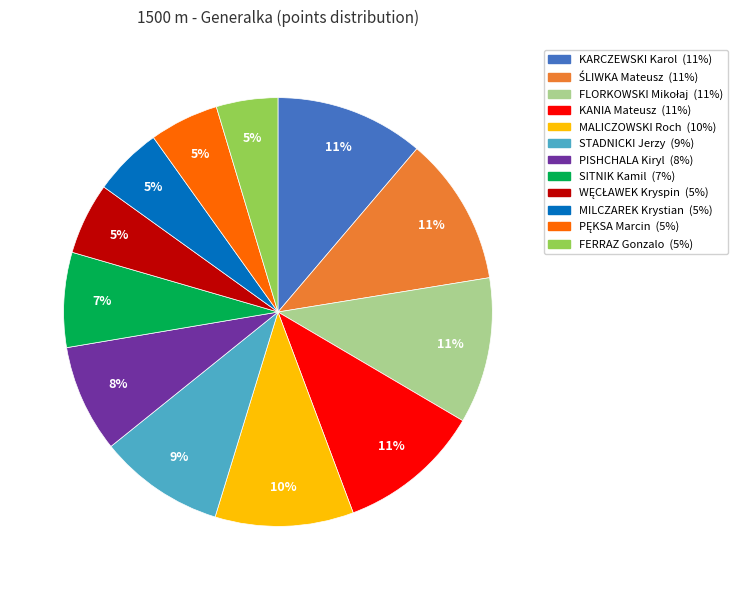

To the nearest percent, what is the average slice percentage?

8%